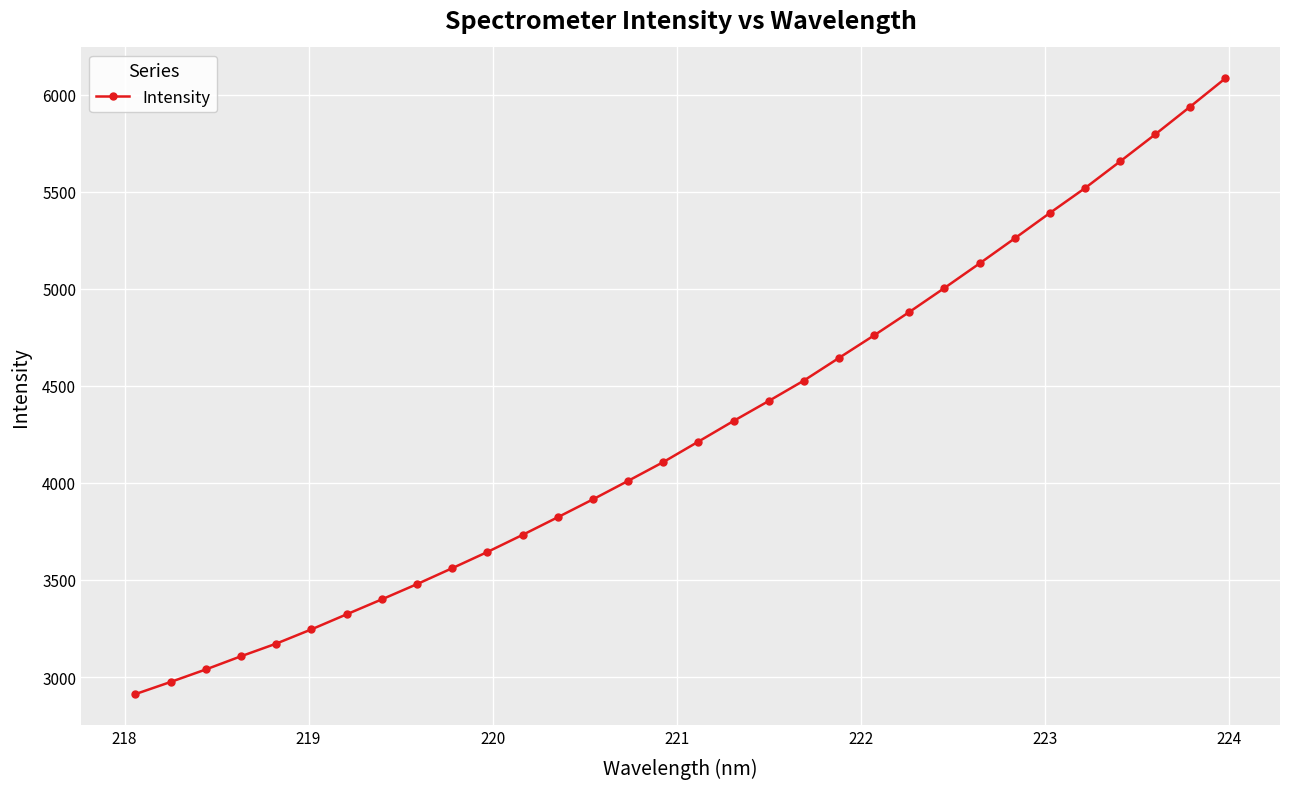

What is the difference between the second highest and second lowest values?

2963.5